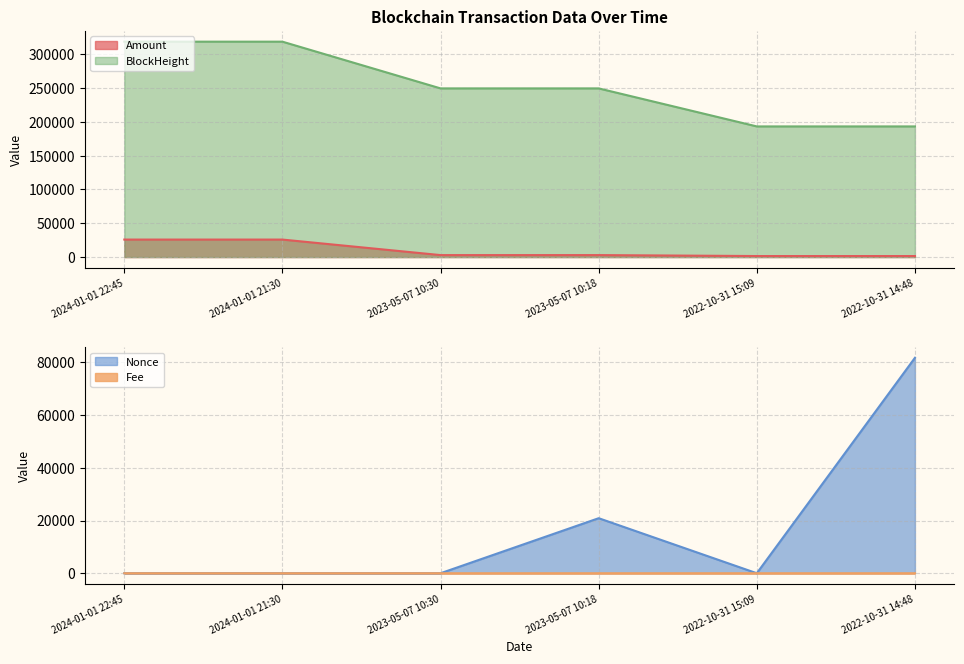

Rank the categories by Nonce value from highest to lowest.

2022-10-31 14:48, 2023-05-07 10:18, 2024-01-01 22:45, 2024-01-01 21:30, 2023-05-07 10:30, 2022-10-31 15:09